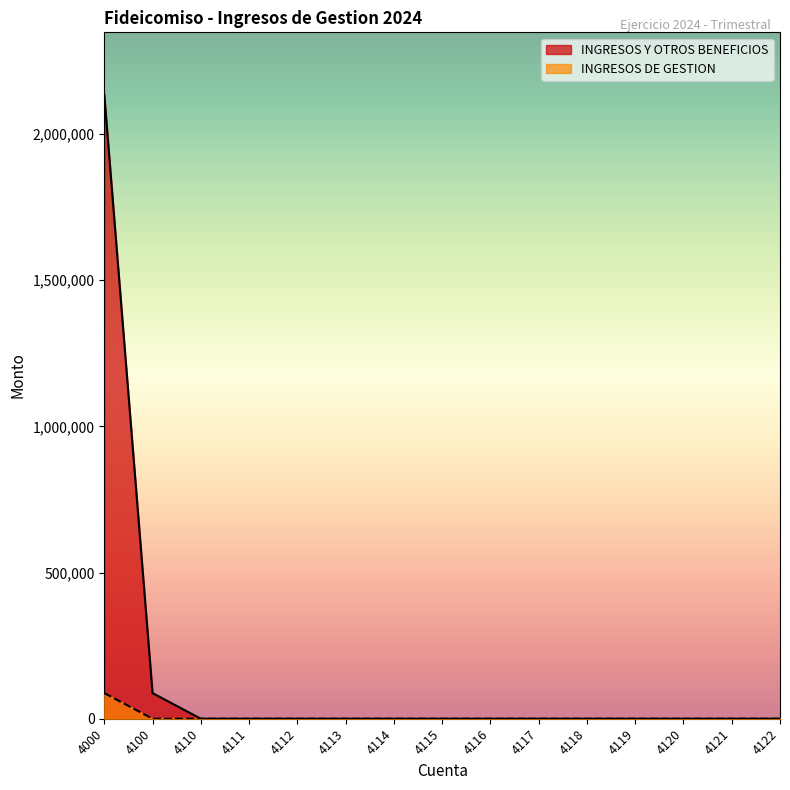

Which has a higher value, 4113 or 4116?

4113